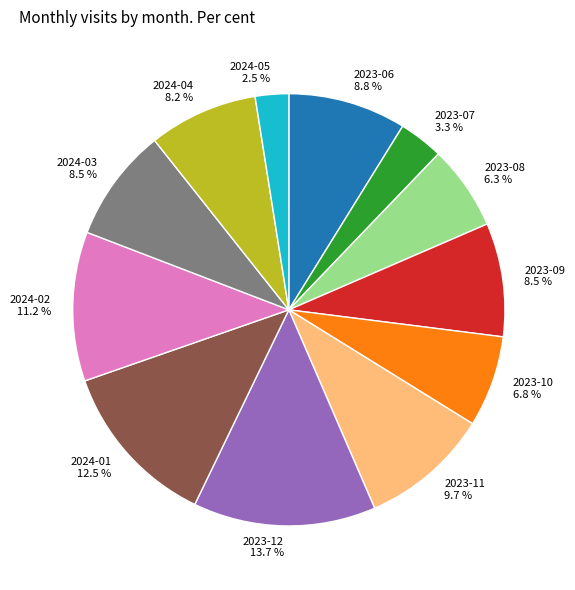

How many slices are in this pie chart?

12